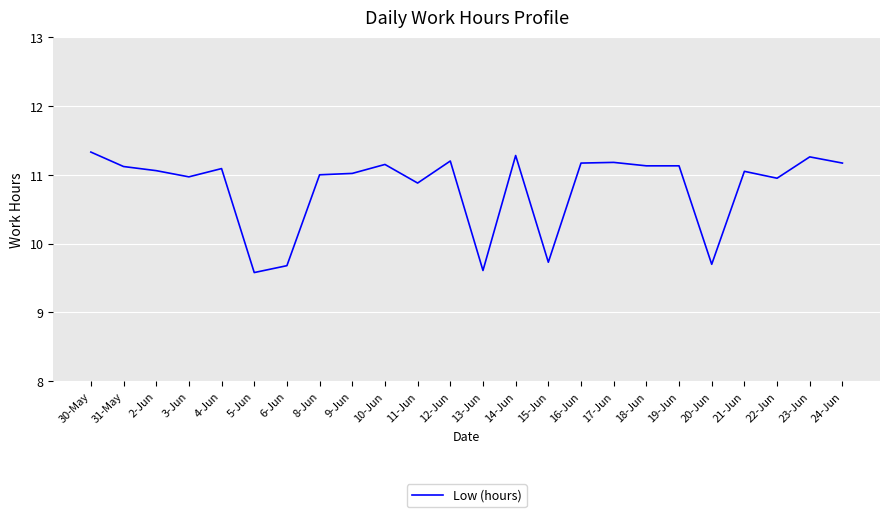

Does the chart display data point markers on the line(s)?

No